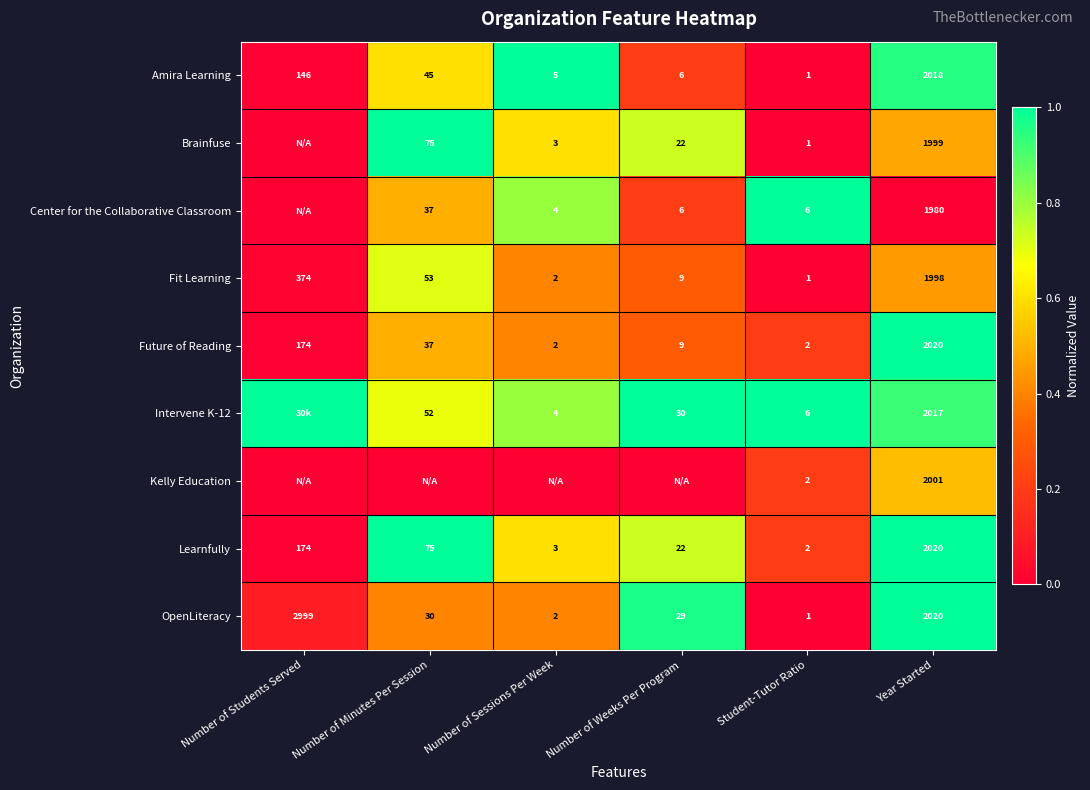

True or false: Intervene K-12 has a value of 6 at Number of Sessions Per Week.

False